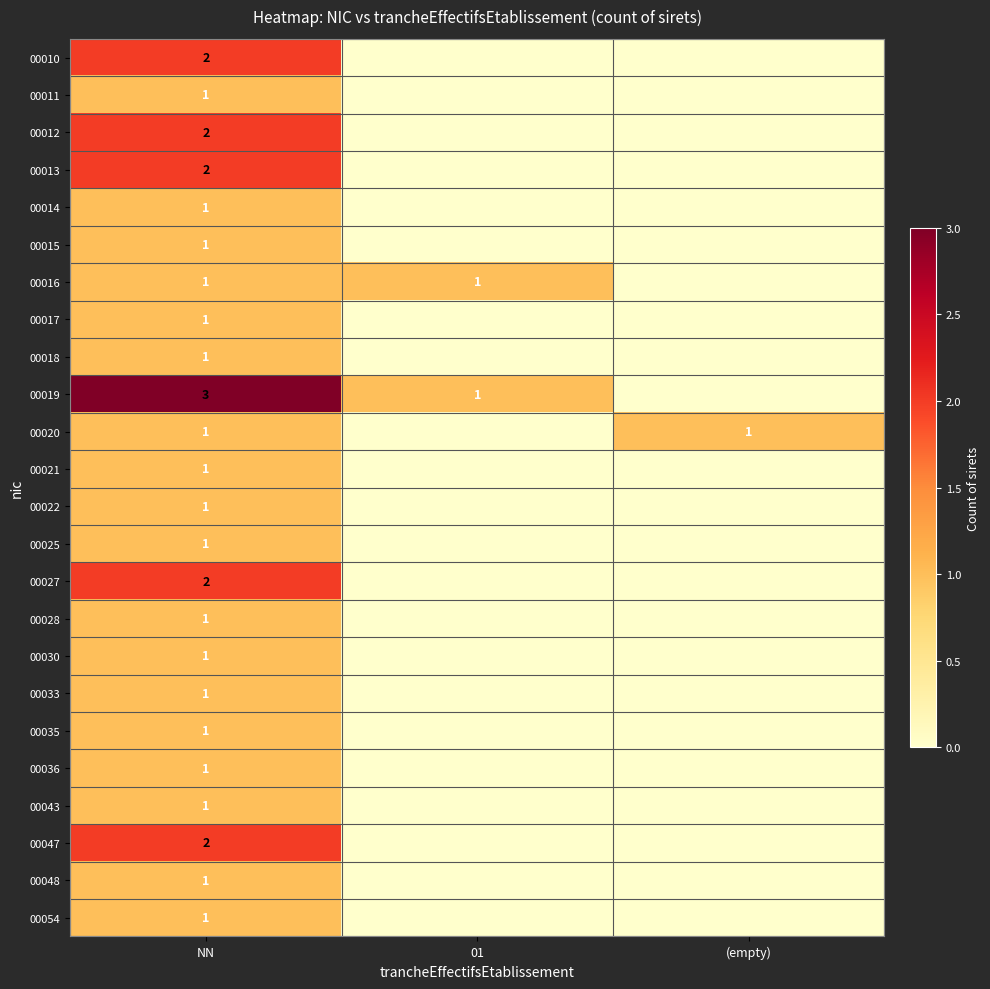

The 00054 series shows 2 at NN. True or false?

False